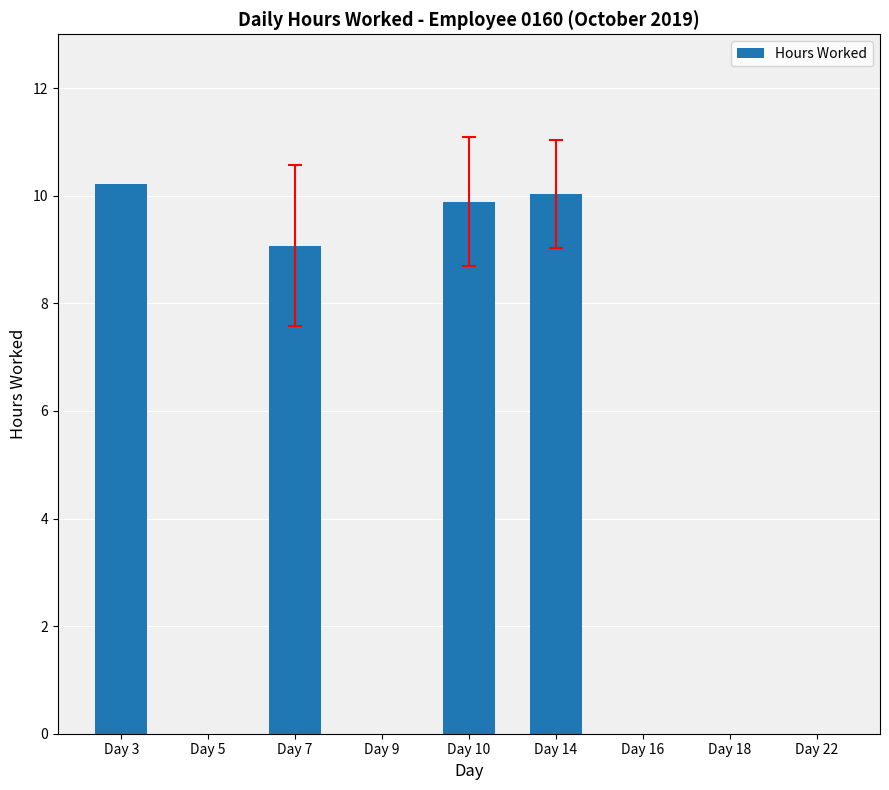

What is the change in value from Day 7 to Day 22?

-9.1